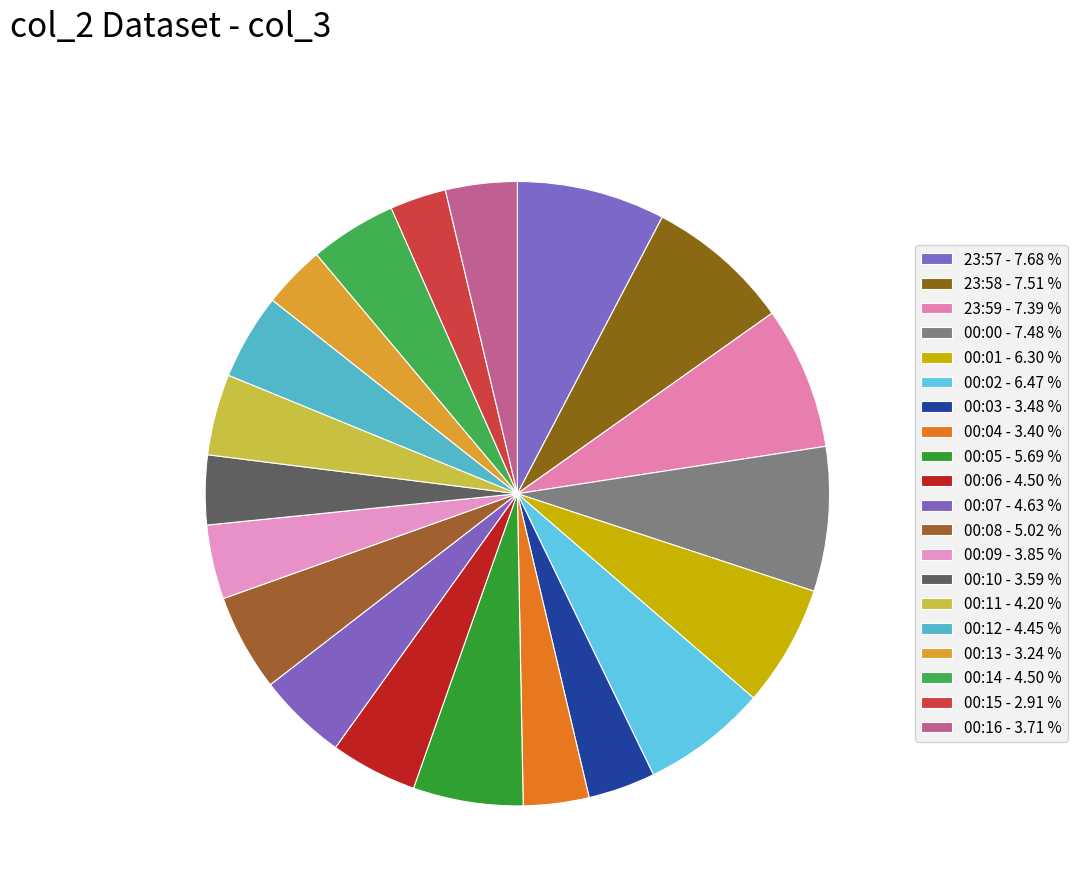

How many slices are in this pie chart?

20